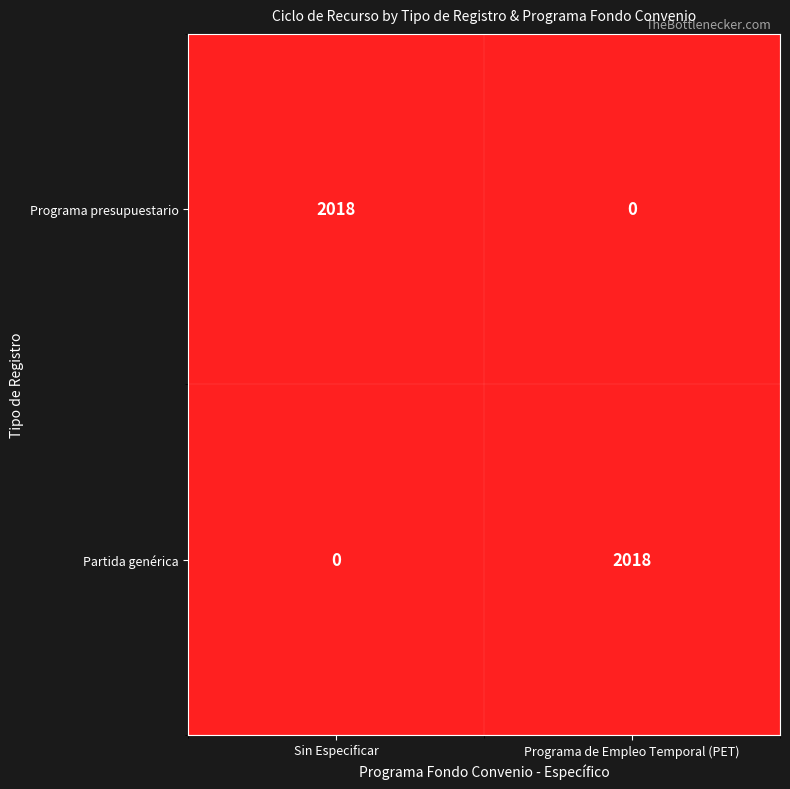

What is the difference between the highest and lowest values at Sin Especificar?

2018